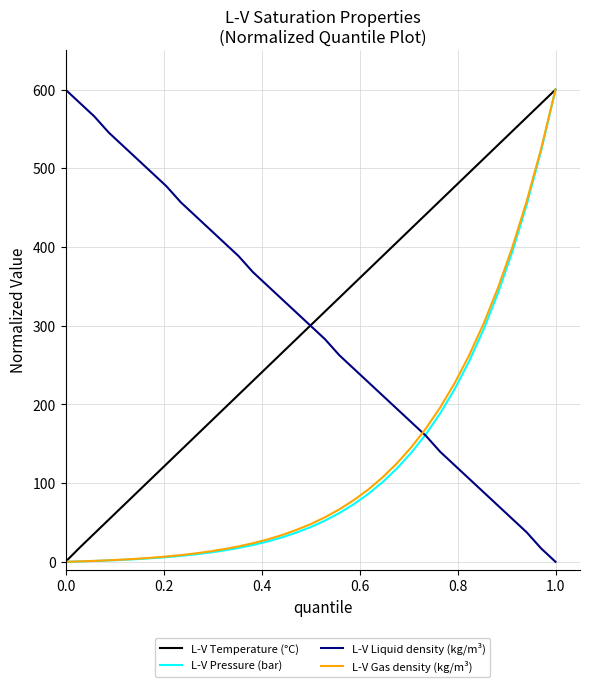

What is the maximum value shown in the chart?

600.0